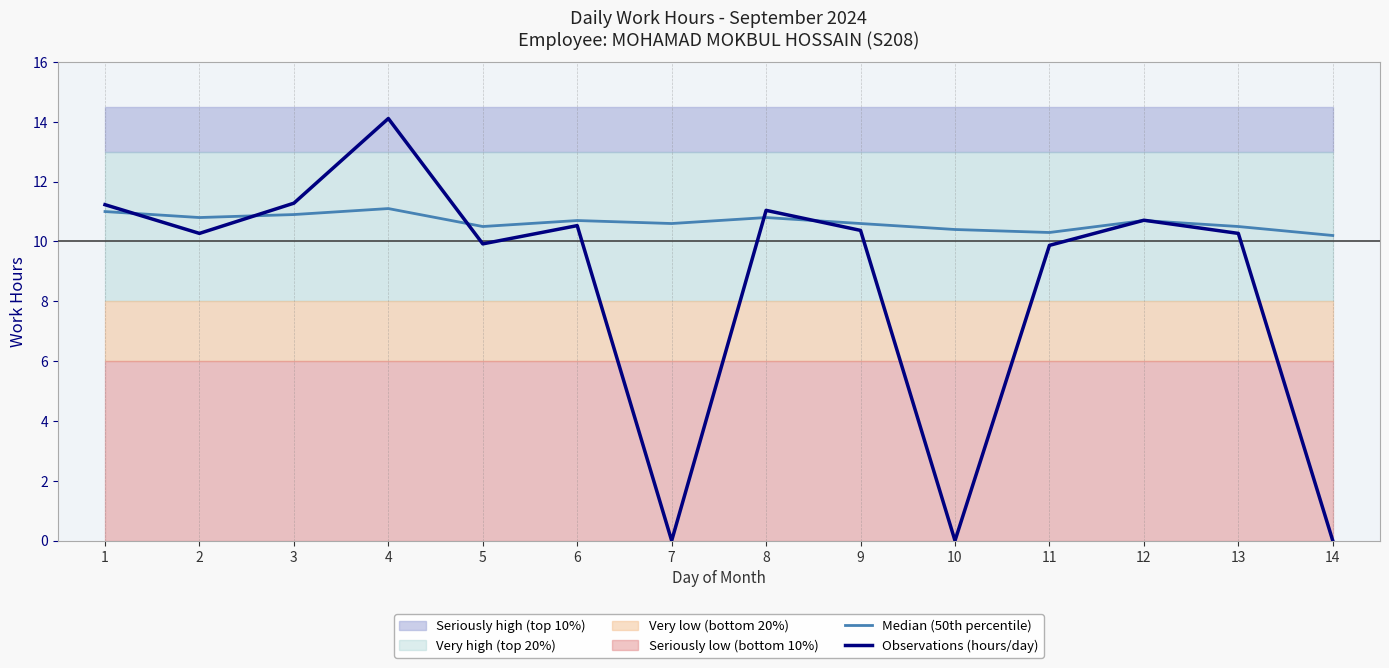

True or false: Observations (hours/day) and Median (50th percentile) intersect in this chart.

True